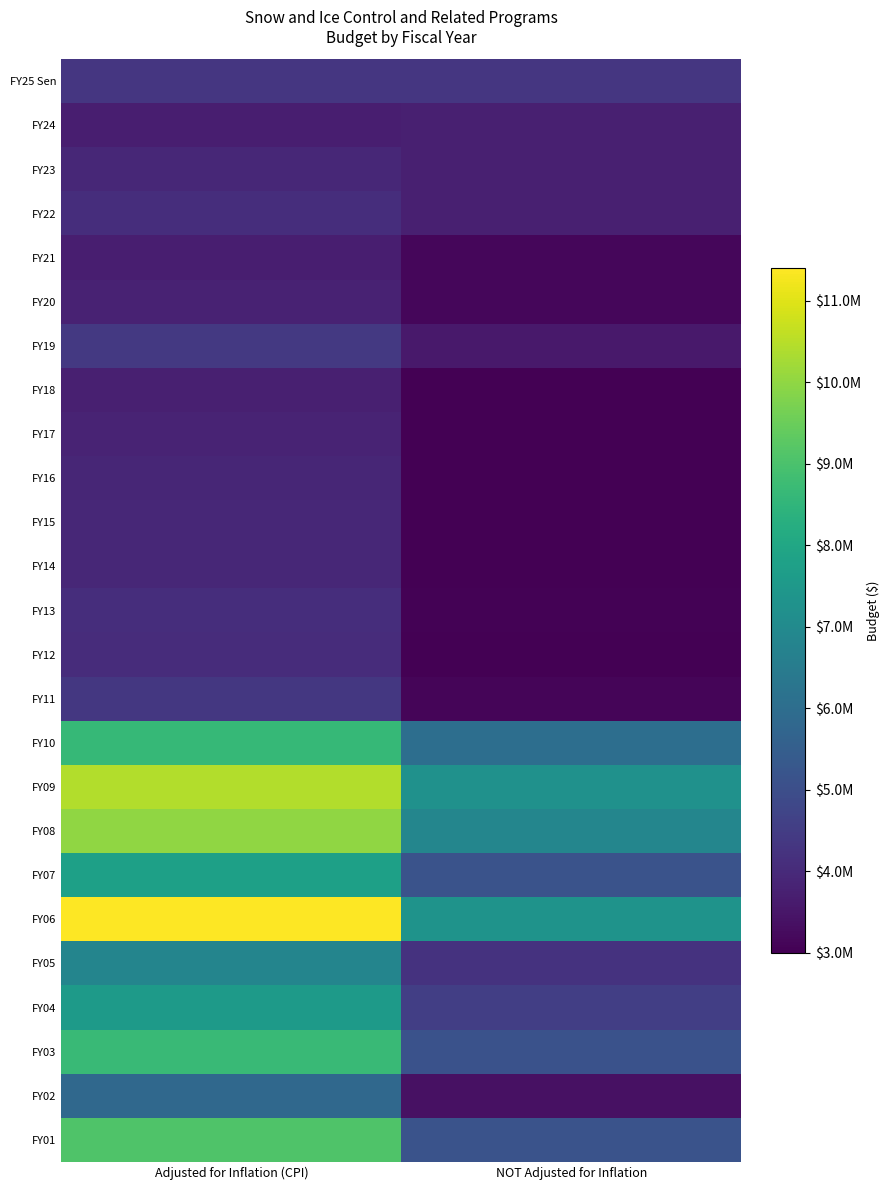

What is the maximum value shown in the chart?

11397990